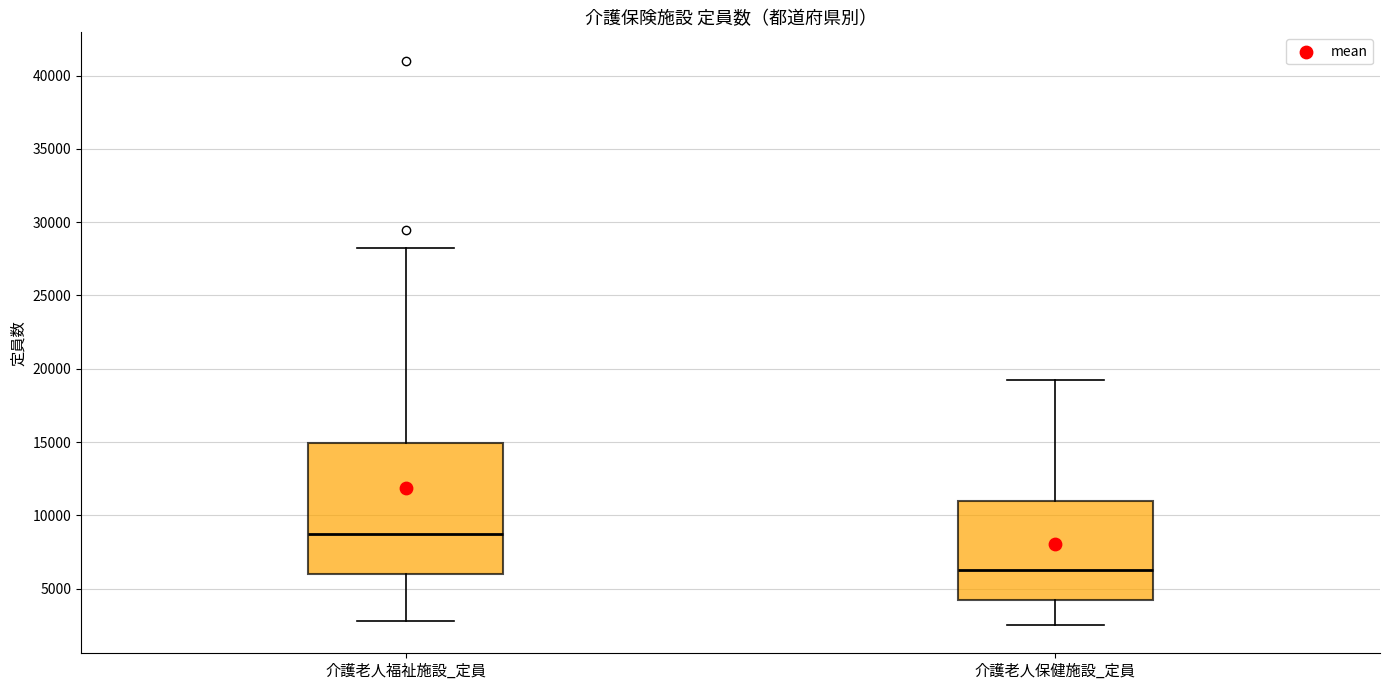

Reading left to right, read every box against the y-axis: the position of its median line, the range the box covers, and the ends of its whiskers. The values are not printed on the chart, so give them approximately, as read against the axis.

介護老人福祉施設_定員: median 8500, box 6000 to 15000, whiskers 3000 to 28000
介護老人保健施設_定員: median 6500, box 4500 to 11000, whiskers 2500 to 19000